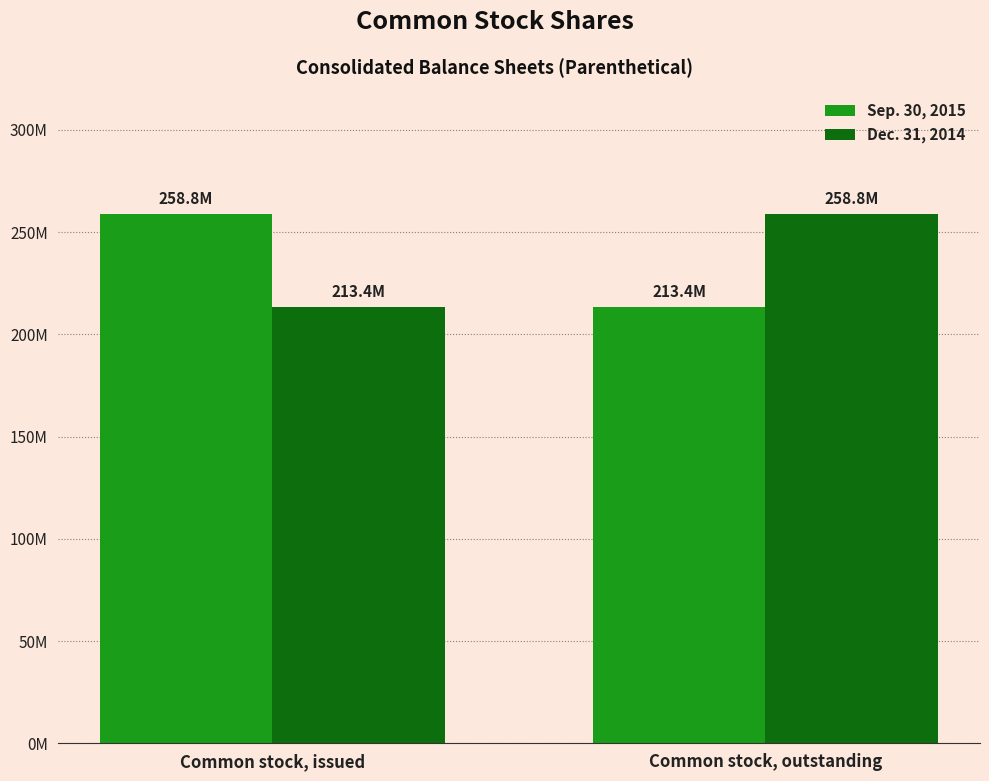

What is the label of the 1st bar from the left?

Common stock, issued